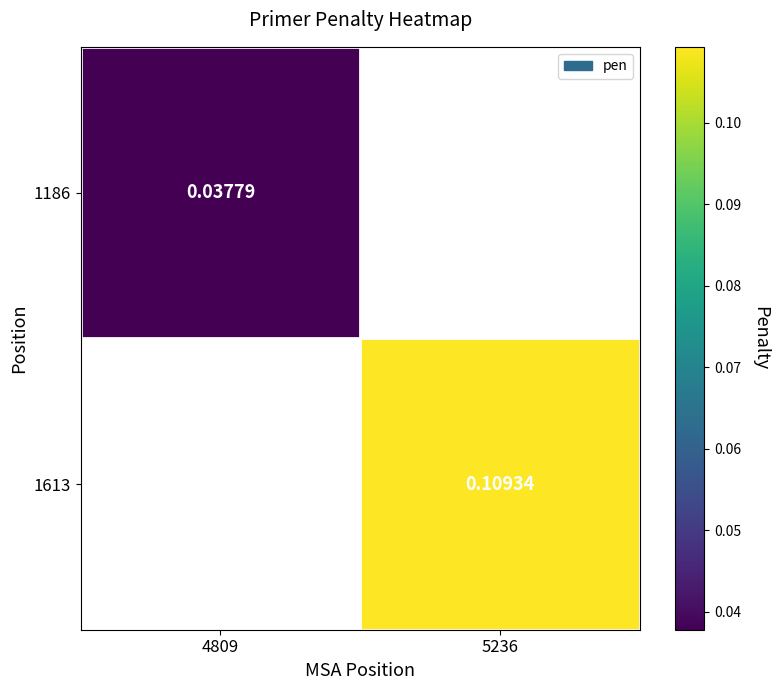

Which label corresponds to the largest value in the chart?

5236